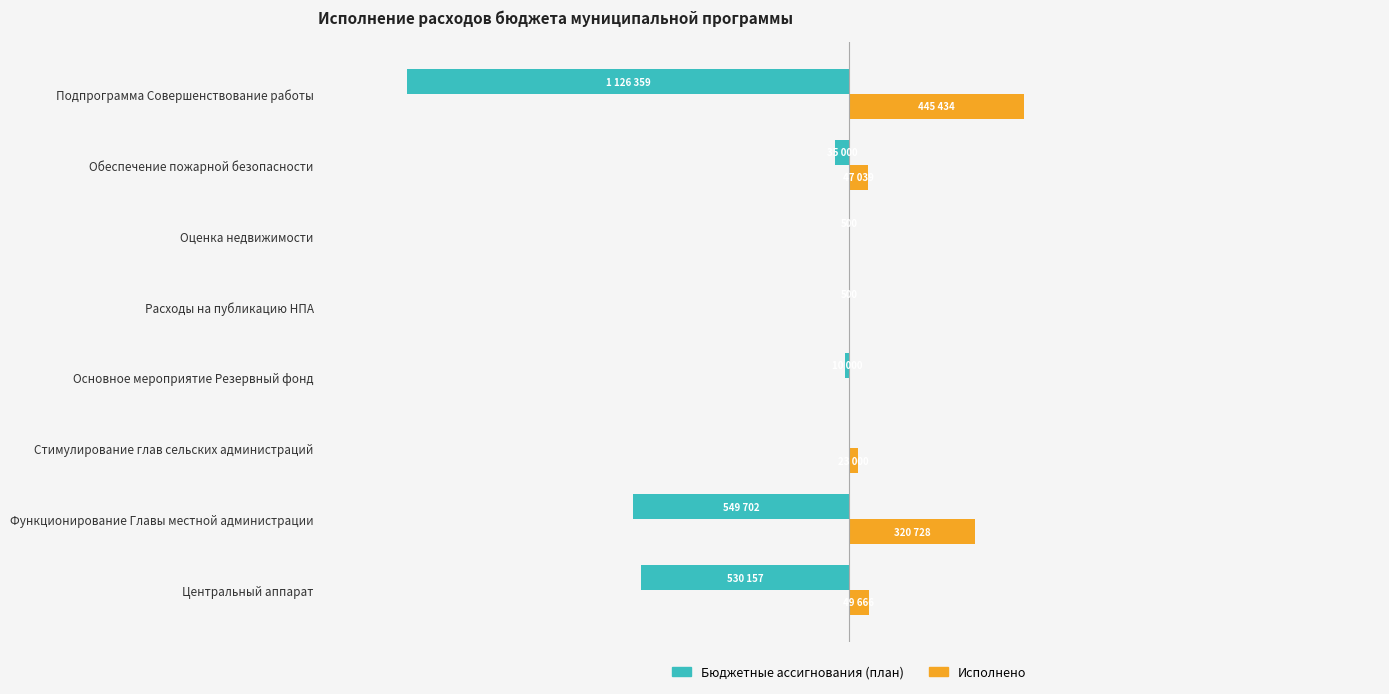

At which label is Исполнено closest to 222717?

Функционирование Главы местной администрации